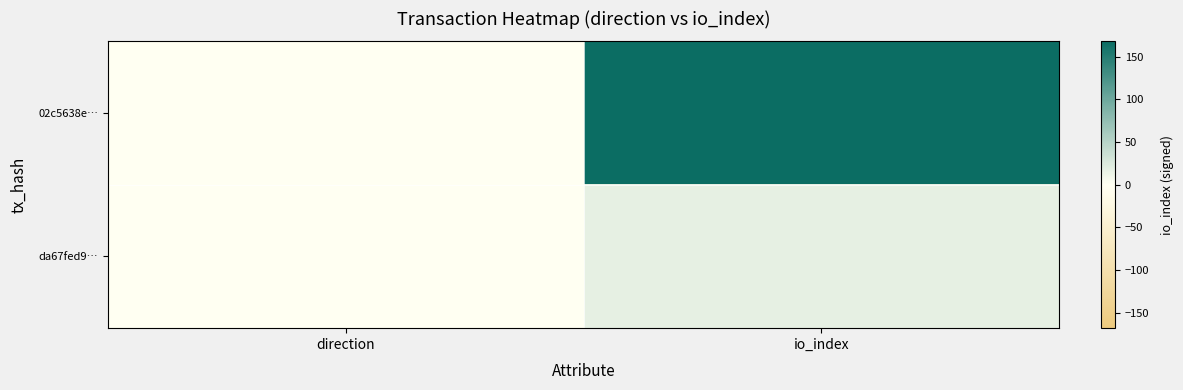

Between io_index and direction, which is larger?

io_index